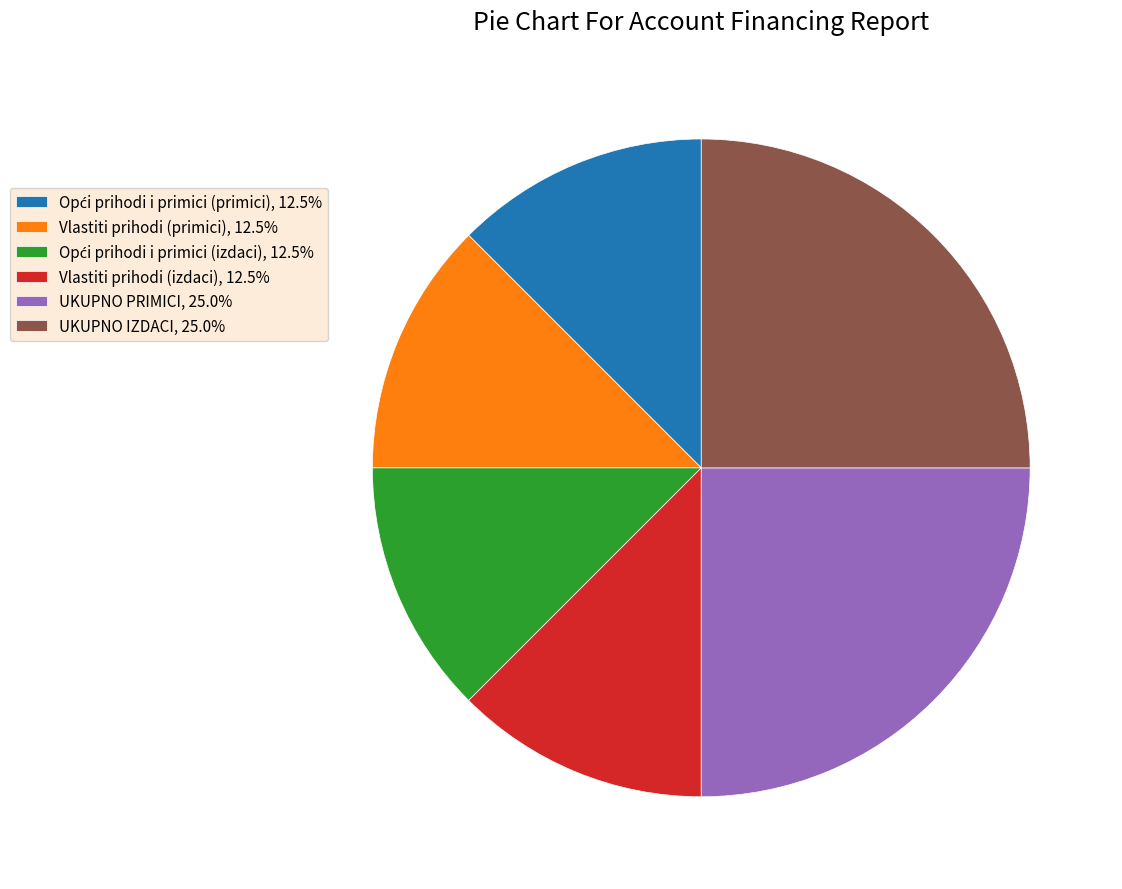

What is the ratio of the value at UKUPNO IZDACI, 25.0% to the value at Vlastiti prihodi (primici), 12.5%?

2.0